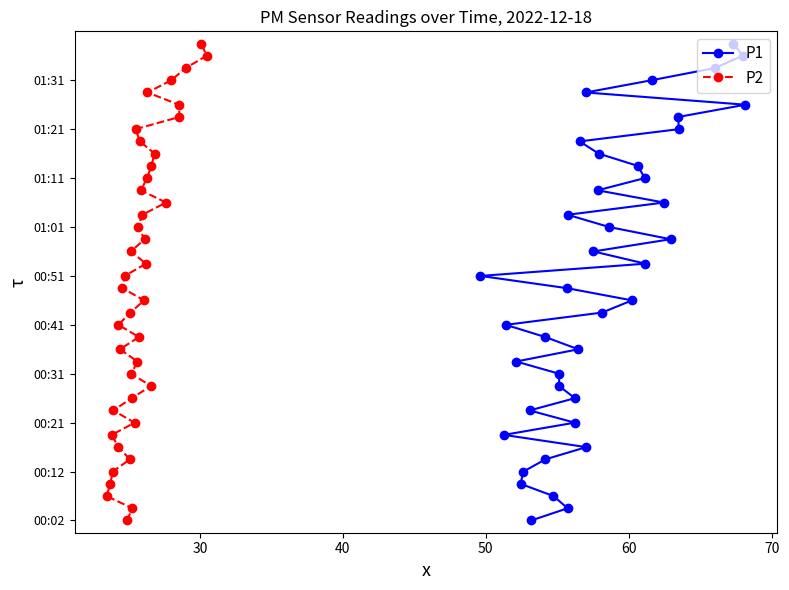

True or false: P2 and P1 intersect in this chart.

False